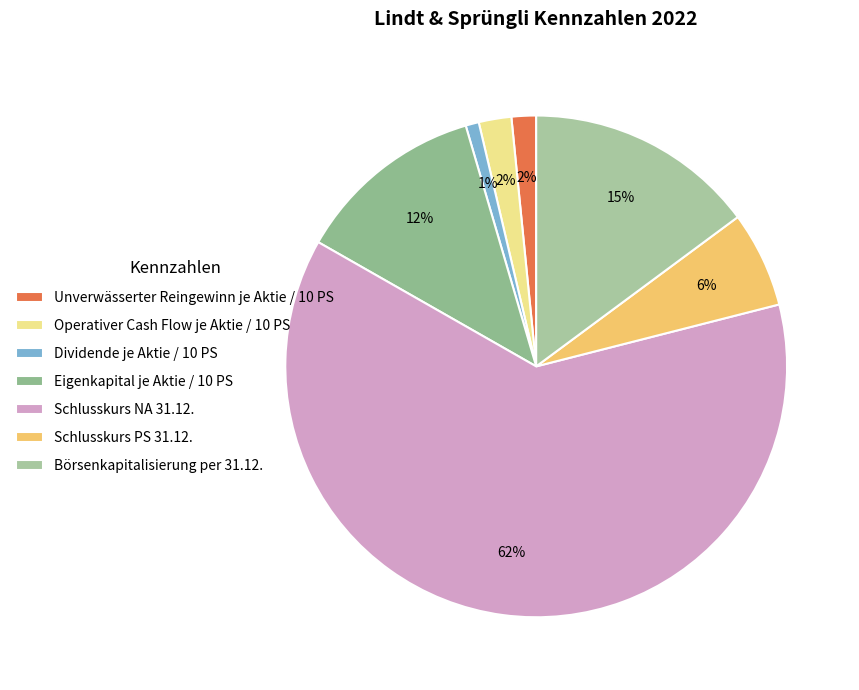

What percentage is the Dividende je Aktie / 10 PS slice, to the nearest percent?

1%